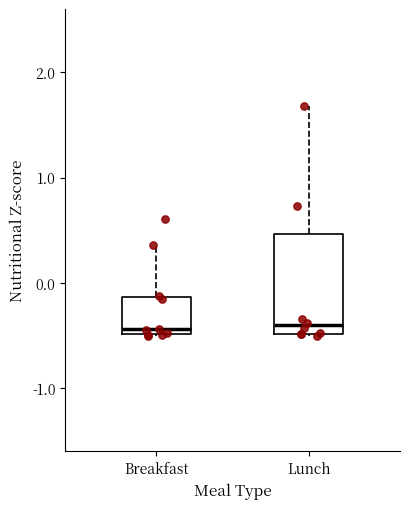

Reading left to right, transcribe this box plot: for each box, give where its median line is, the range the box spans, and where its two whiskers end, as read against the y-axis. The values are not printed on the chart, so give them approximately, as read against the axis.

Breakfast: median -0.4, box -0.5 to -0.1, whiskers -0.5 to 0.4
Lunch: median -0.4, box -0.5 to 0.5, whiskers -0.5 to 1.7